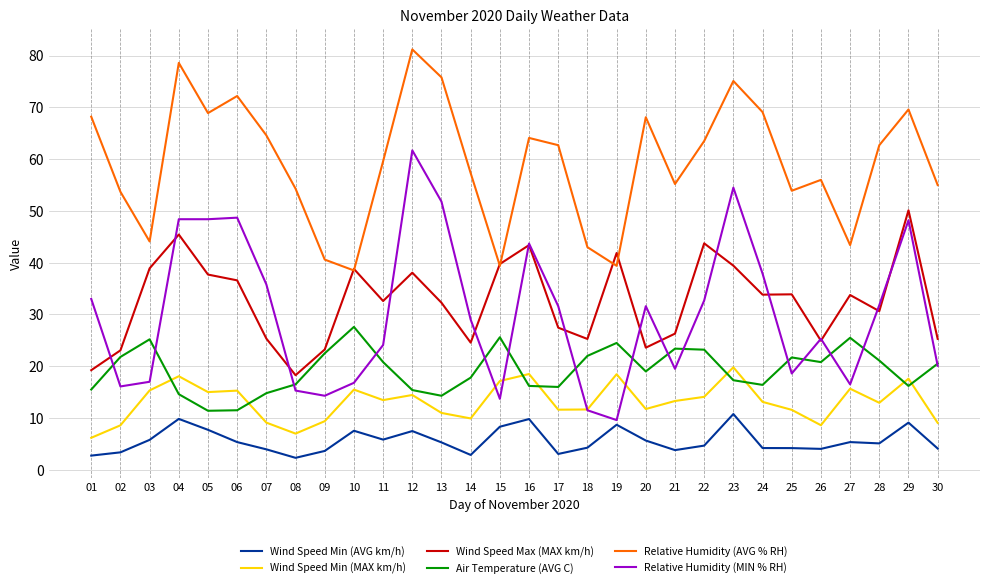

What is the sum of all Wind Speed Min (MAX km/h) values?

393.1